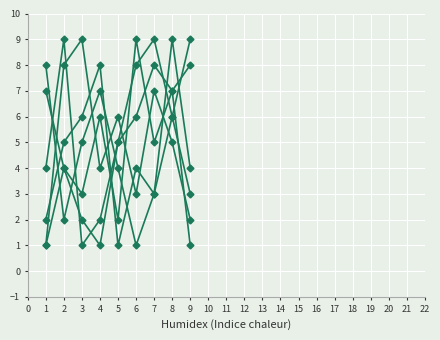

Reading left to right, extract all data points from this chart.

col_5: 4	9	1	2	5	6	8	7	1
col_7: 2	5	6	8	1	4	3	9	4
col_4: 8	2	5	7	4	1	3	6	9
col_9: 1	4	3	6	2	9	5	7	8
col_2: 1	8	9	4	6	3	7	5	2
col_3: 7	4	2	1	5	8	9	6	3